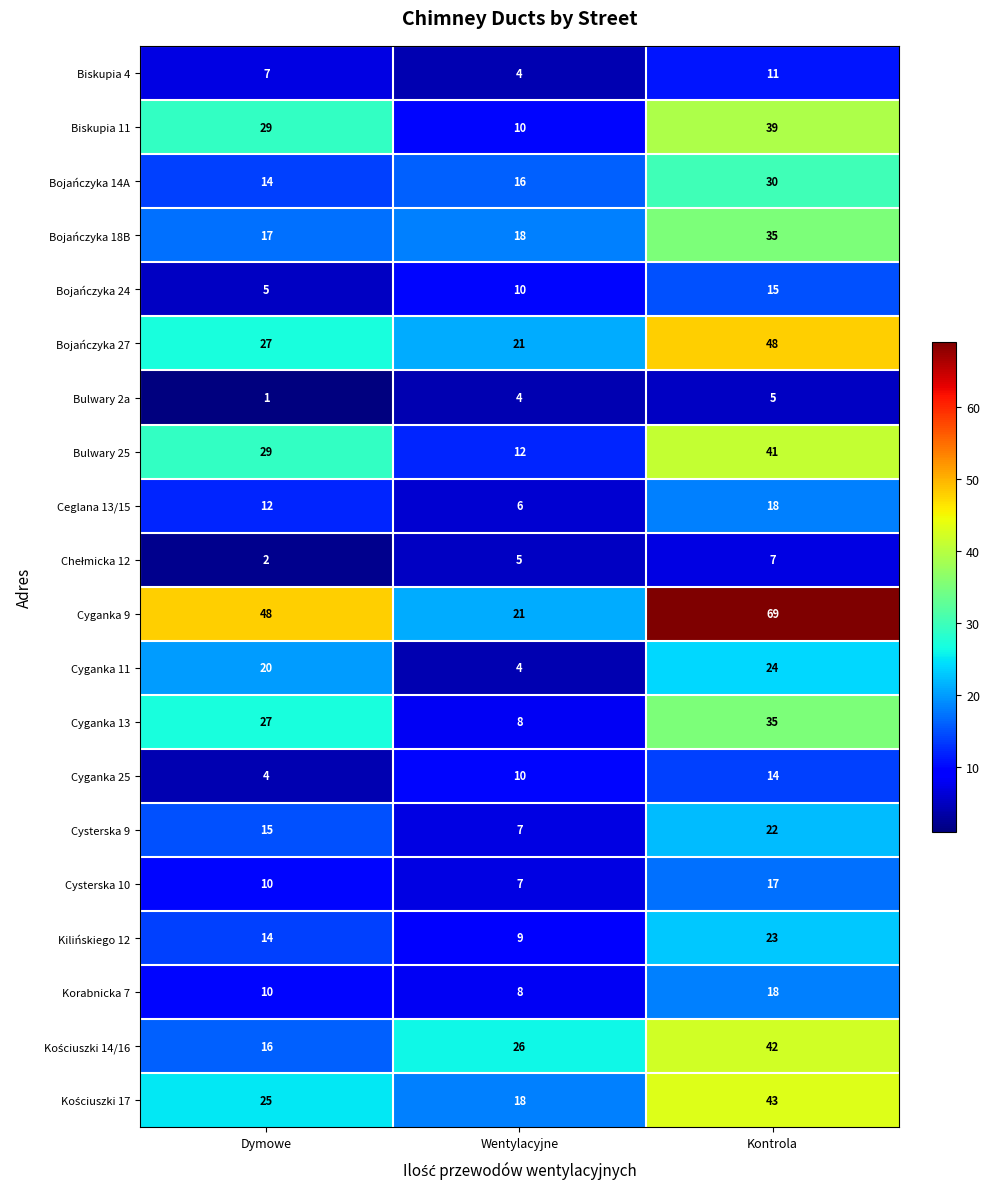

What is the total value across all series at Wentylacyjne?

224